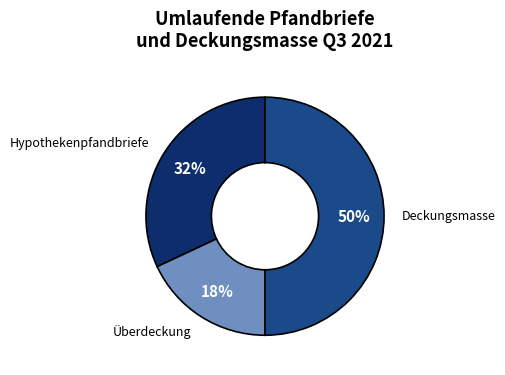

Between Deckungsmasse and Hypothekenpfandbriefe, which is larger?

Deckungsmasse